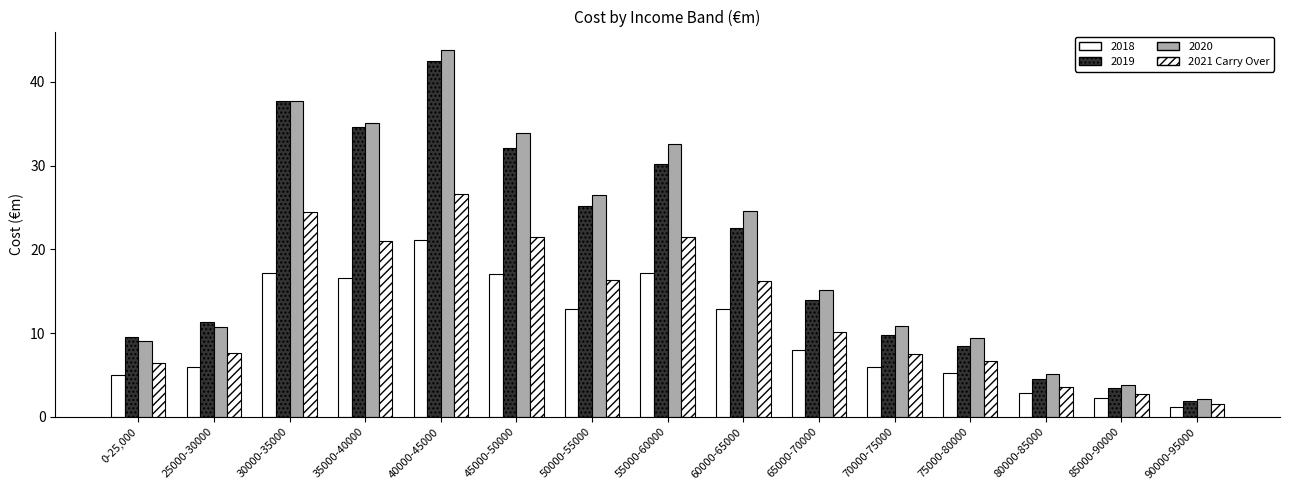

What position from the right is 70000-75000?

5